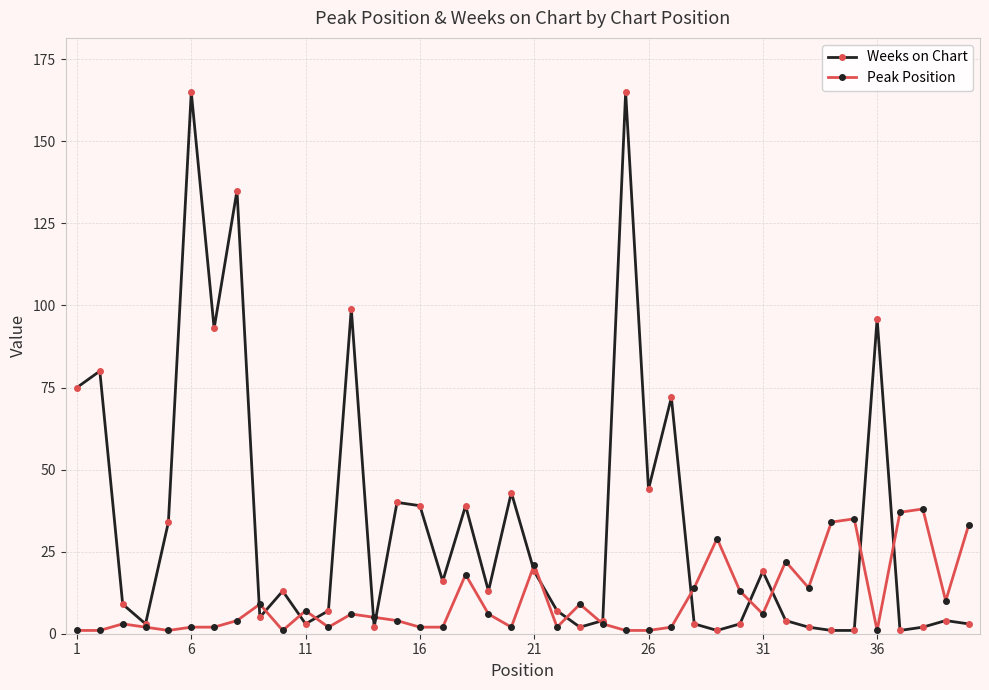

True or false: Peak Position has more than 1 interior local peaks.

True